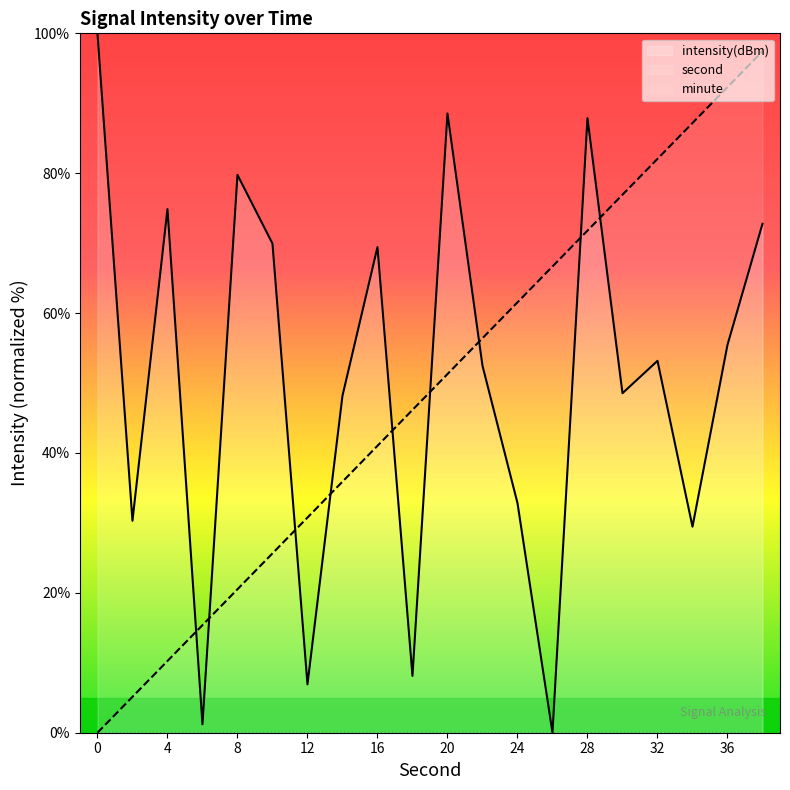

What is the difference between the highest and lowest values at 0?

100.0